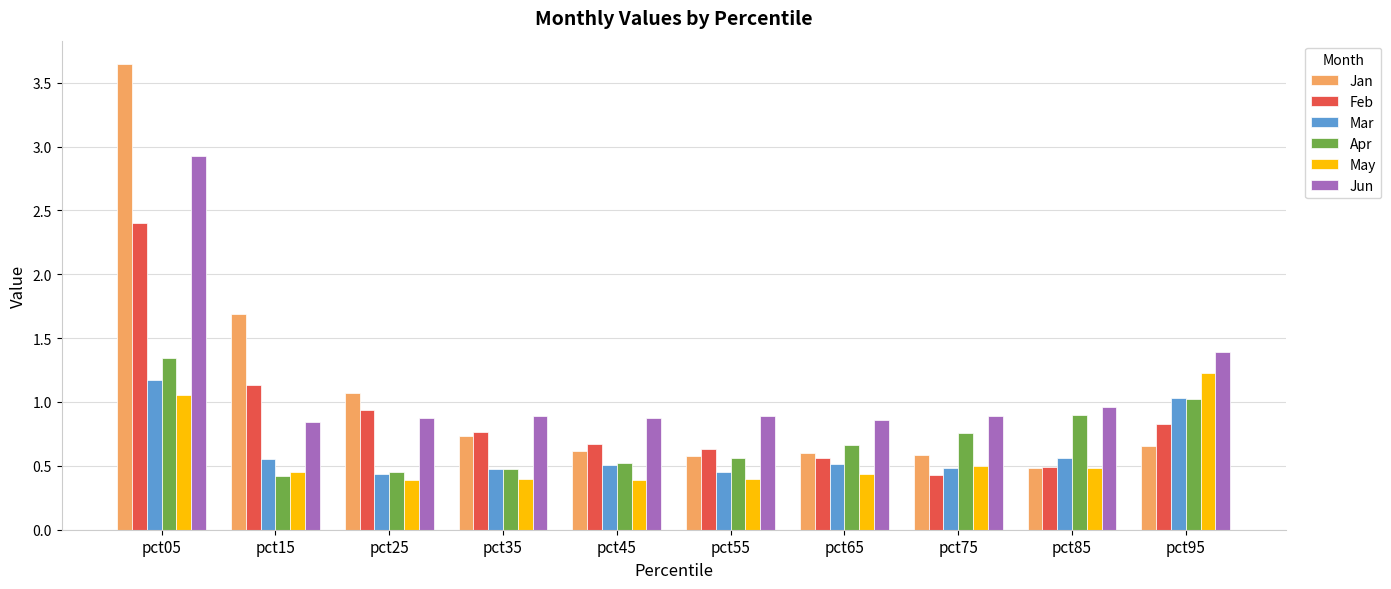

The value of Mar at pct75 is 0.5. True or false?

True